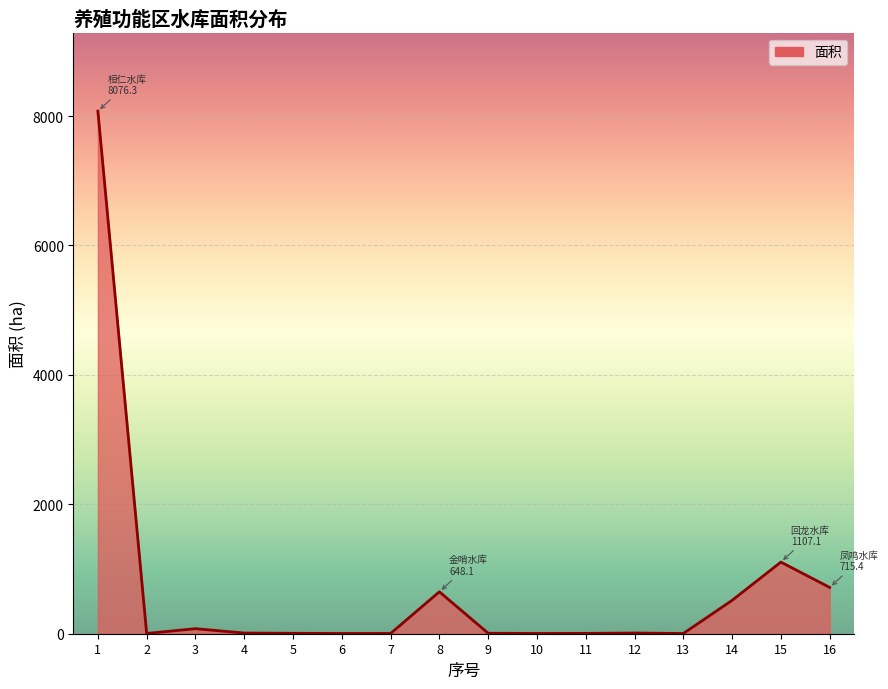

What is the smallest value displayed?

3.2